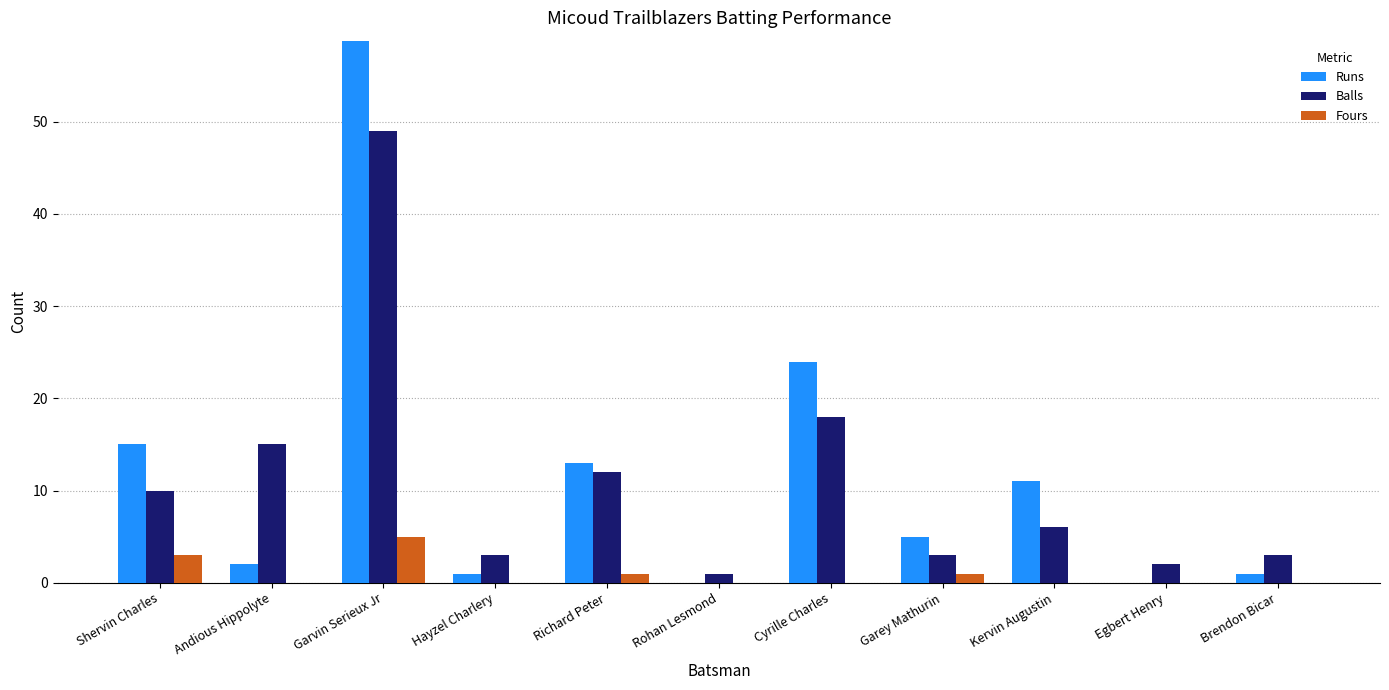

The value of Balls at Cyrille Charles is 25. True or false?

False